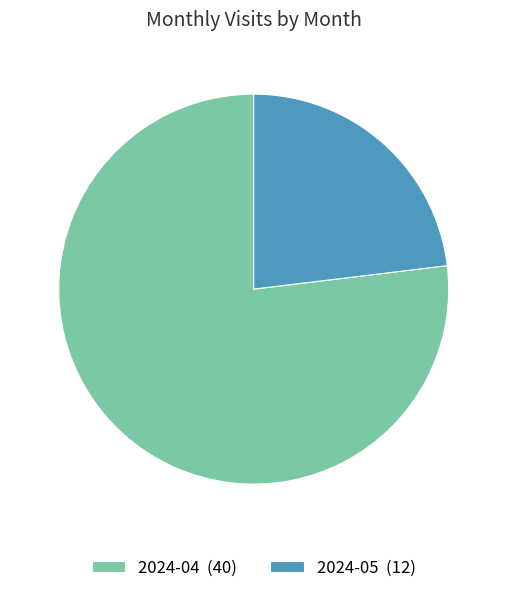

Does 2024-04 (40) represent more than half of the total?

Yes